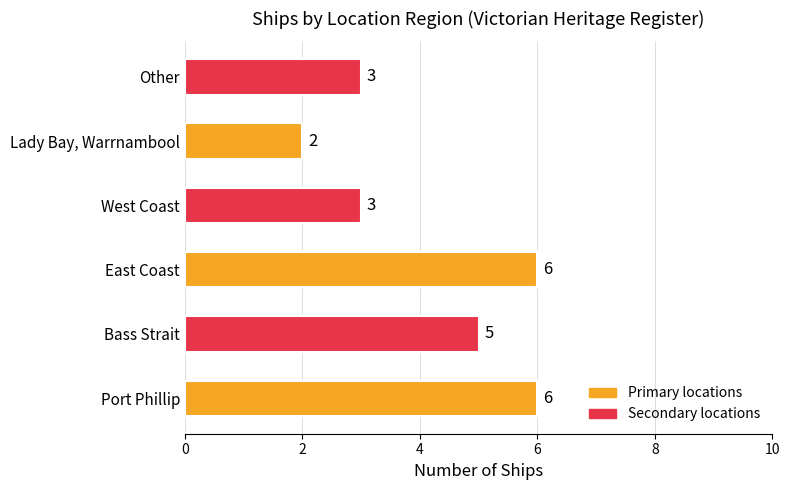

How many data points does each series have?

6